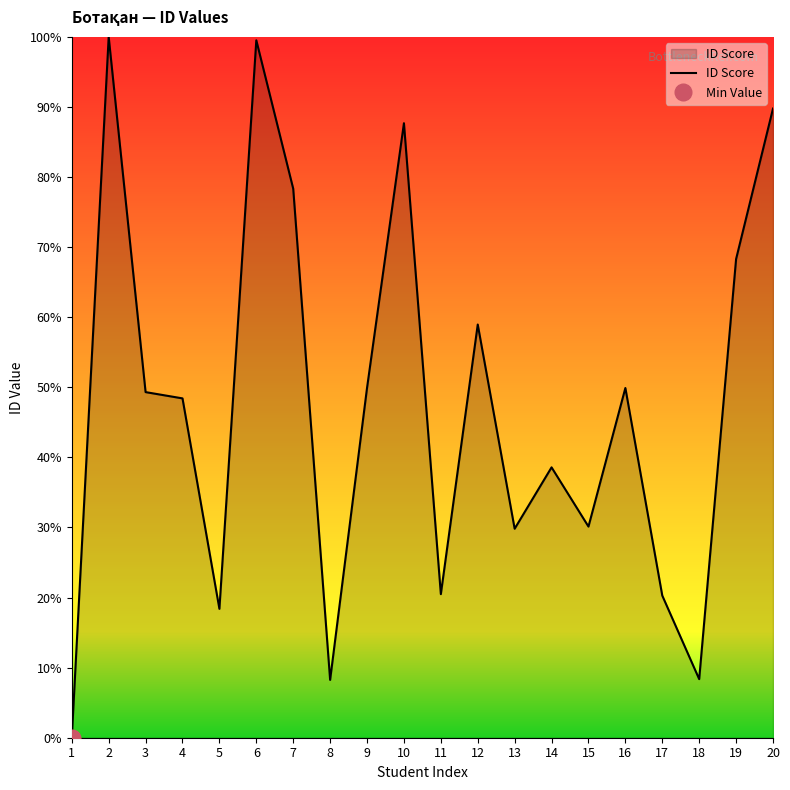

Where is the data nearest to the value 50?

9